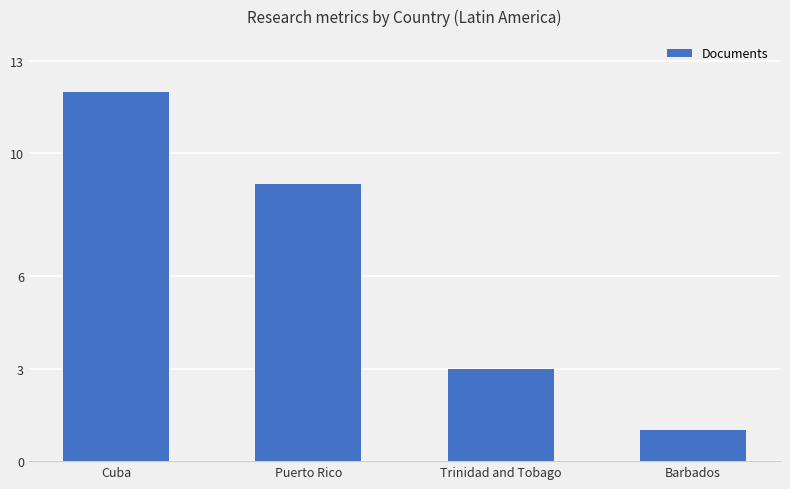

What is the sum of all values?

25